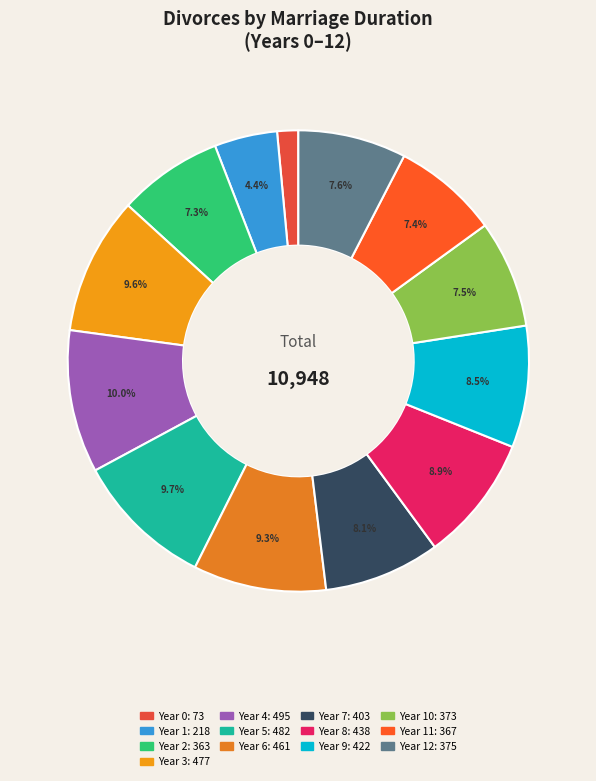

How many segments does this pie chart have?

13